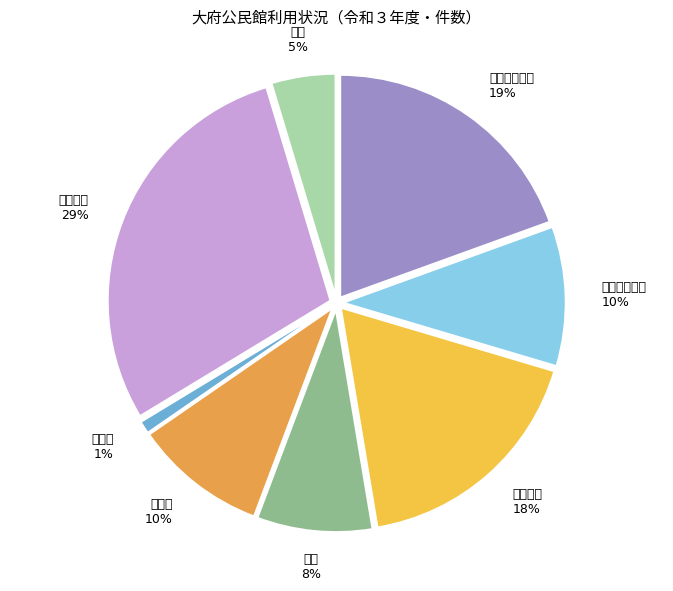

How much of the chart is everything except 講座室?

90.3%